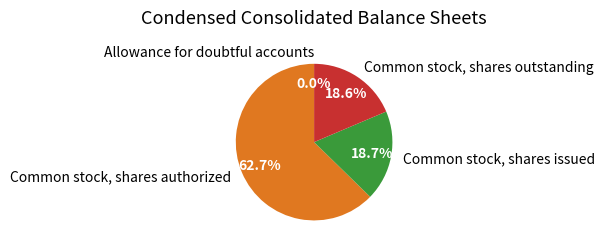

What portion of the pie excludes Common stock, shares outstanding?

81.4%